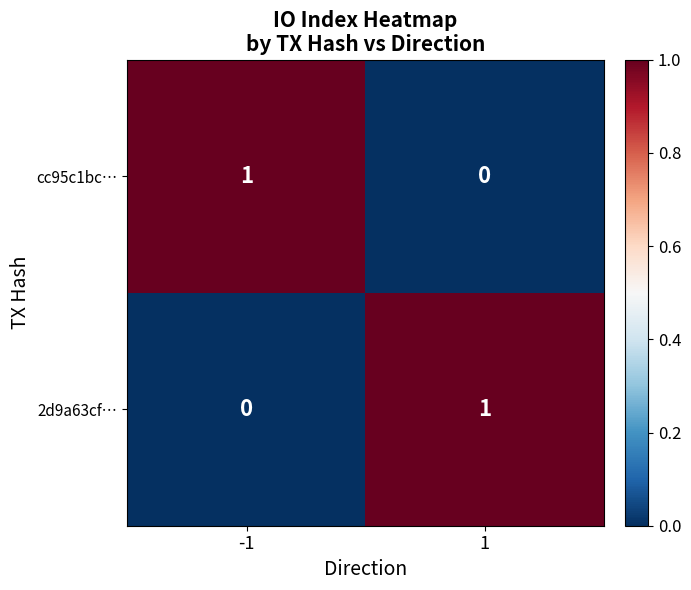

Reading left to right, list all the values displayed in this chart.

cc95c1bc…: 1	0
2d9a63cf…: 0	1